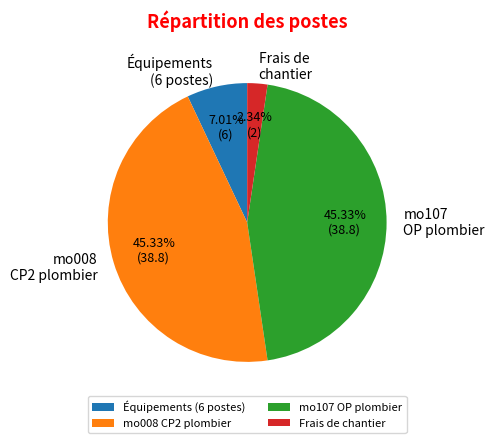

What is the ratio of the value at Frais de chantier to the value at Équipements (6 postes)?

0.3